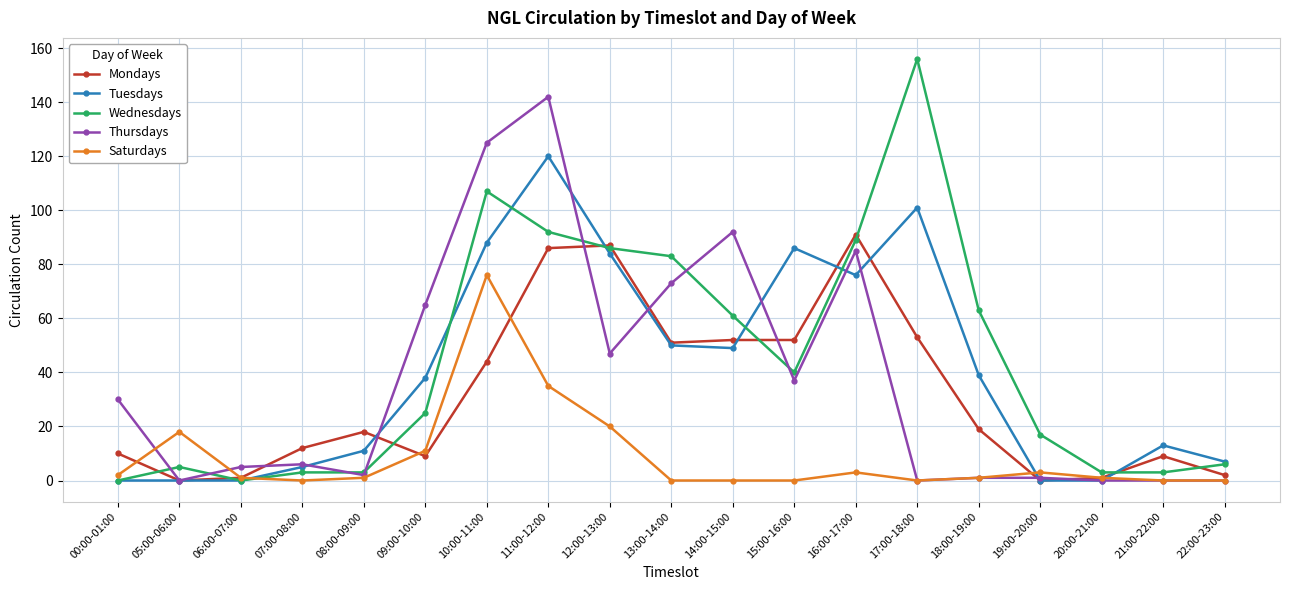

Does the chart have visible grid lines?

Yes